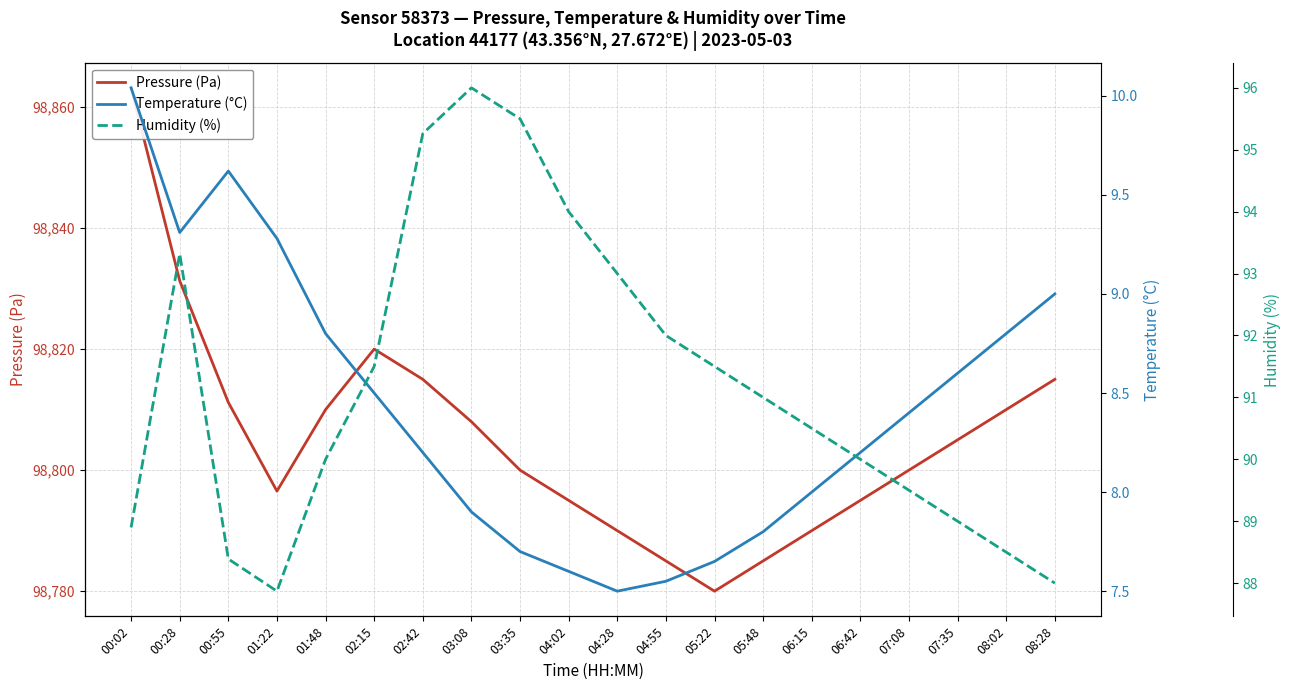

What is the spread (max minus min) of values at 03:35?

98792.3